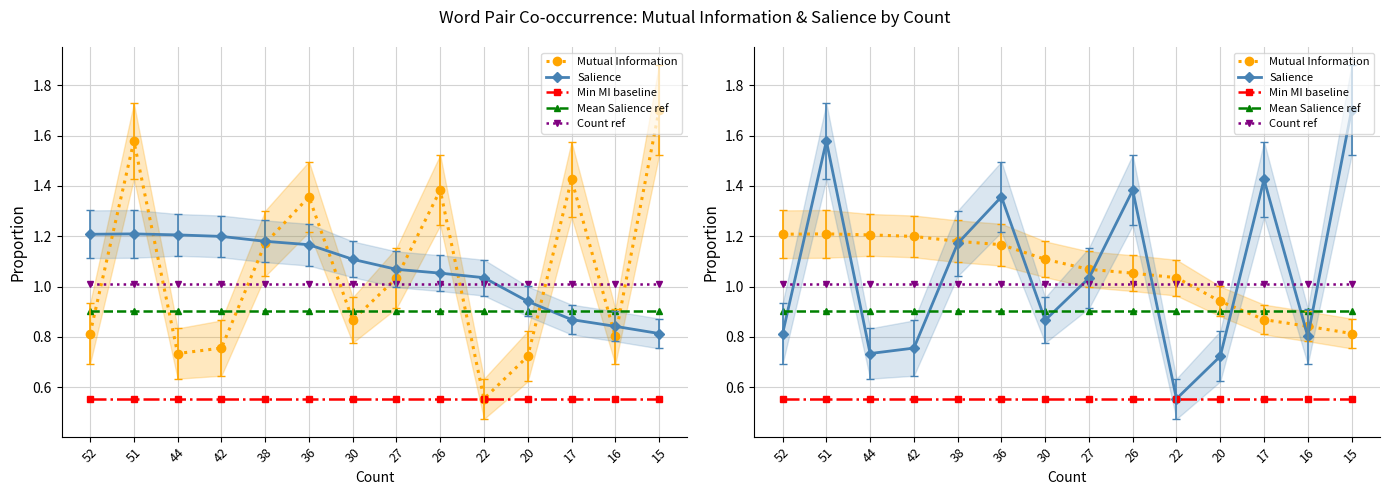

What is the difference between the highest and lowest values at 51?

1.0